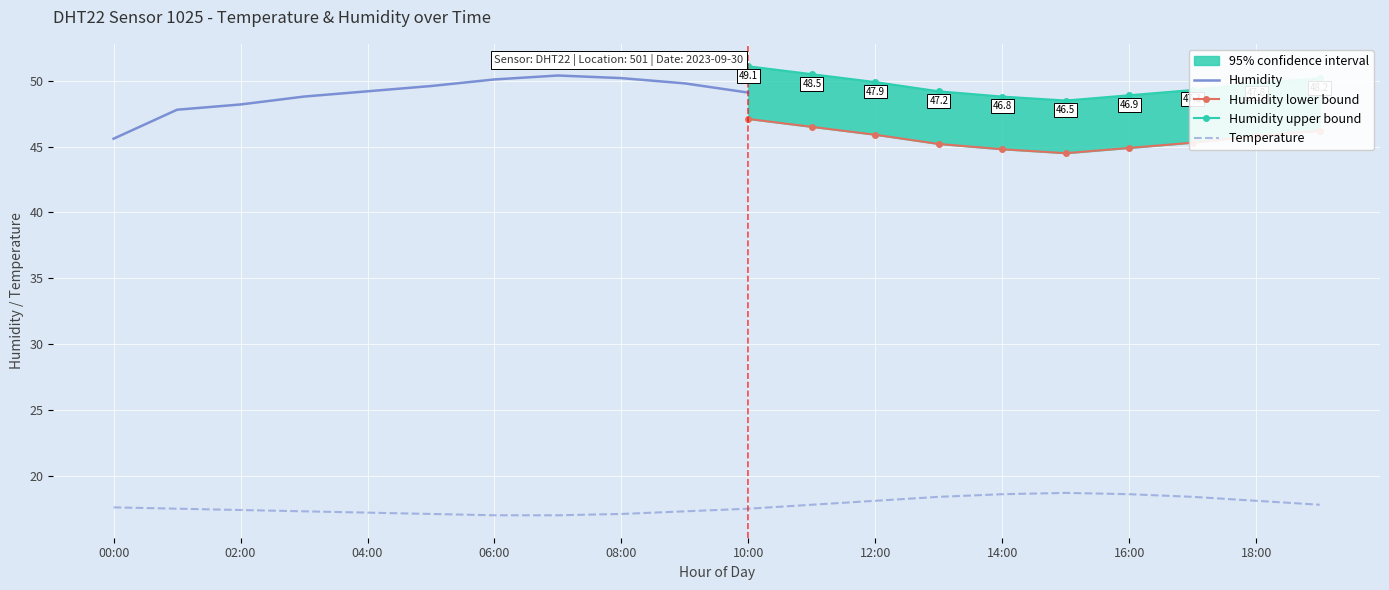

True or false: temperature and humidity_upper intersect in this chart.

False